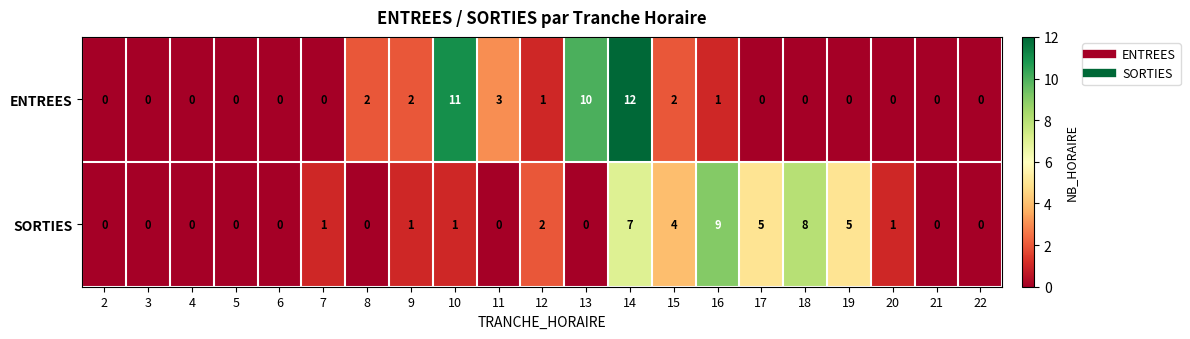

List the series in order of their peak value, lowest first.

SORTIES, ENTREES